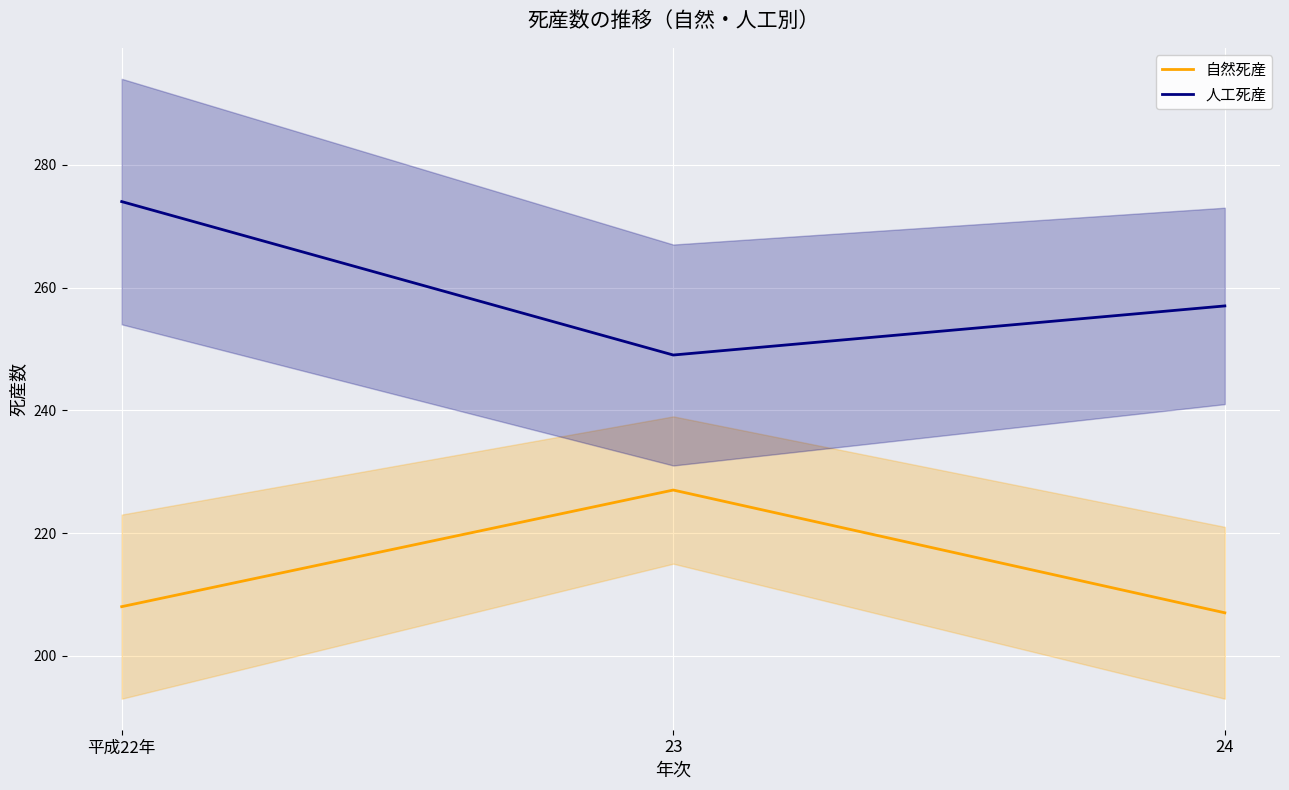

Which series has the largest range (max minus min)?

人工死産